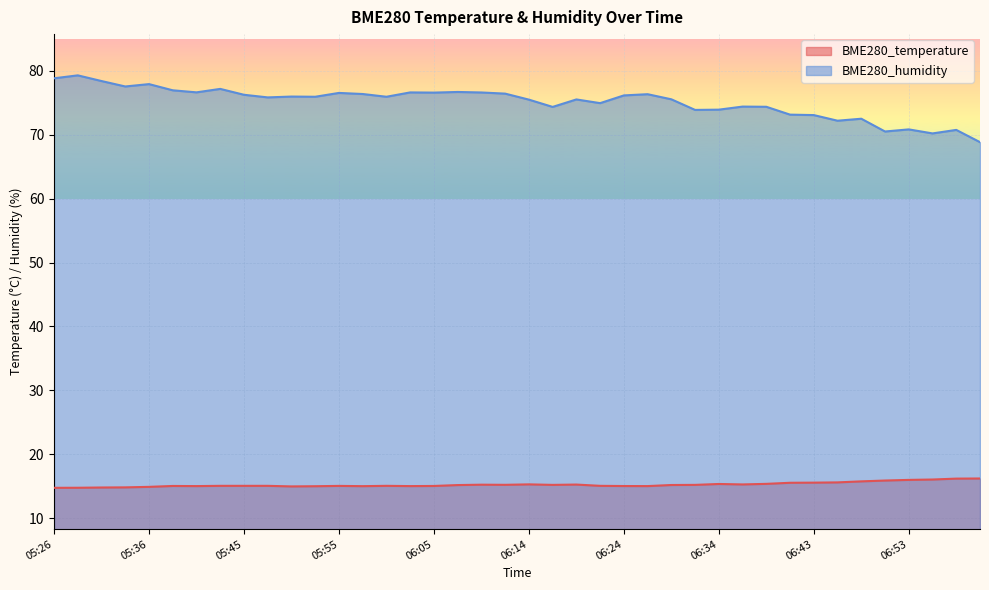

Reading left to right, what are all the values shown in this chart?

BME280_temperature: 05:26=14.7	05:28=14.7	05:31=14.8	05:33=14.8	05:36=14.9	05:38=15.0	05:40=15.0	05:43=15.0	05:45=15.0	05:48=15.0	05:50=14.9	05:52=15.0	05:55=15.0	05:57=15.0	06:00=15.0	06:02=15.0	06:05=15.0	06:07=15.2	06:09=15.2	06:12=15.2	06:14=15.3	06:17=15.2	06:19=15.2	06:22=15.0	06:24=15.0	06:26=15.0	06:29=15.2	06:31=15.2	06:34=15.3	06:36=15.3	06:38=15.3	06:41=15.5	06:43=15.5	06:46=15.6	06:48=15.7	06:51=15.9	06:53=16.0	06:55=16.0	06:58=16.2	07:00=16.2
BME280_humidity: 05:26=78.8	05:28=79.3	05:31=78.4	05:33=77.6	05:36=77.9	05:38=77.0	05:40=76.7	05:43=77.2	05:45=76.3	05:48=75.9	05:50=76.0	05:52=76.0	05:55=76.6	05:57=76.4	06:00=76.0	06:02=76.6	06:05=76.6	06:07=76.7	06:09=76.6	06:12=76.5	06:14=75.5	06:17=74.4	06:19=75.5	06:22=75.0	06:24=76.2	06:26=76.4	06:29=75.6	06:31=73.9	06:34=73.9	06:36=74.4	06:38=74.4	06:41=73.2	06:43=73.1	06:46=72.2	06:48=72.5	06:51=70.5	06:53=70.8	06:55=70.2	06:58=70.8	07:00=68.8